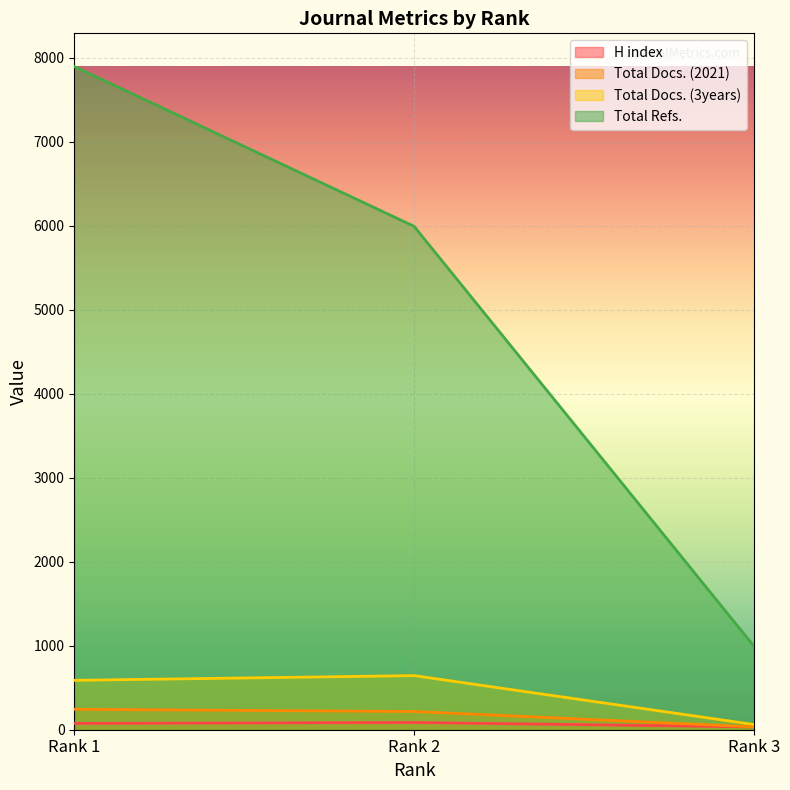

What is the difference between the Total Docs. (3years) values at Rank 2 and Rank 3?

582